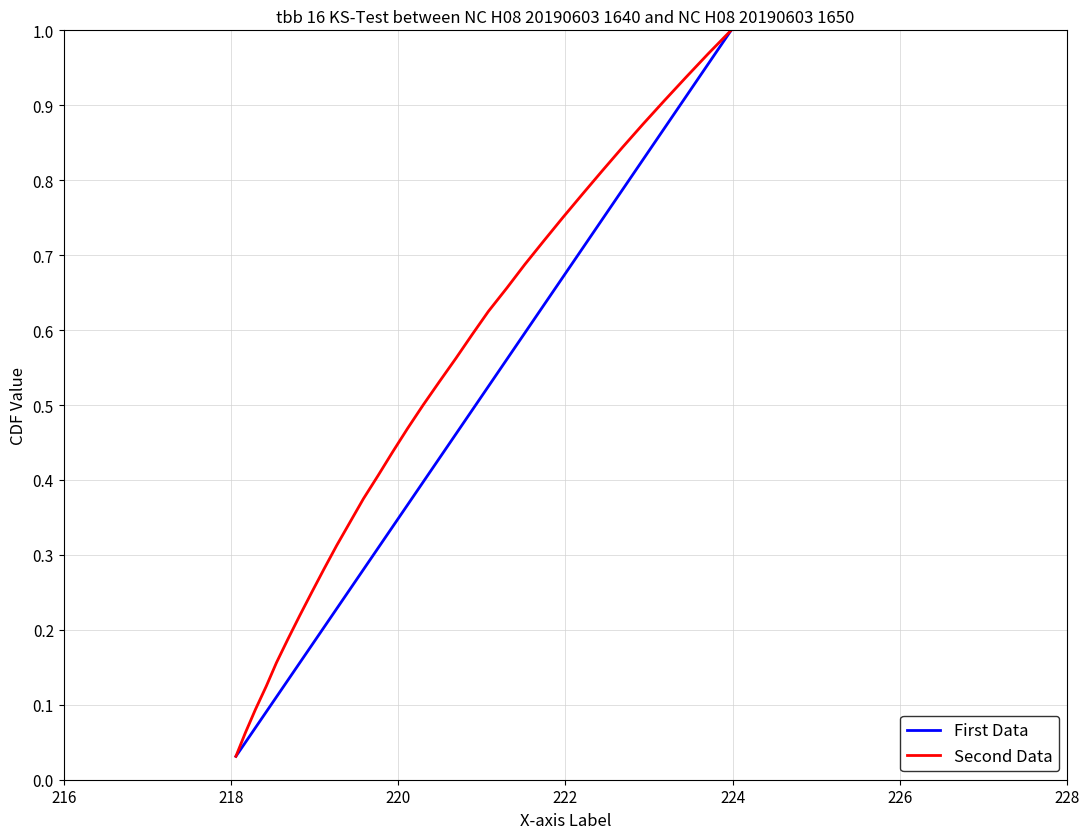

Reading left to right, what are all the values shown in this chart?

First Data: 0.0	0.1	0.1	0.1	0.2	0.2	0.2	0.2	0.3	0.3	0.3	0.4	0.4	0.4	0.5	0.5	0.5	0.6	0.6	0.6	0.7	0.7	0.7	0.8	0.8	0.8	0.8	0.9	0.9	0.9	1.0	1.0
Second Data: 0.0	0.1	0.1	0.1	0.2	0.2	0.2	0.2	0.3	0.3	0.3	0.4	0.4	0.4	0.5	0.5	0.5	0.6	0.6	0.6	0.7	0.7	0.7	0.8	0.8	0.8	0.8	0.9	0.9	0.9	1.0	1.0